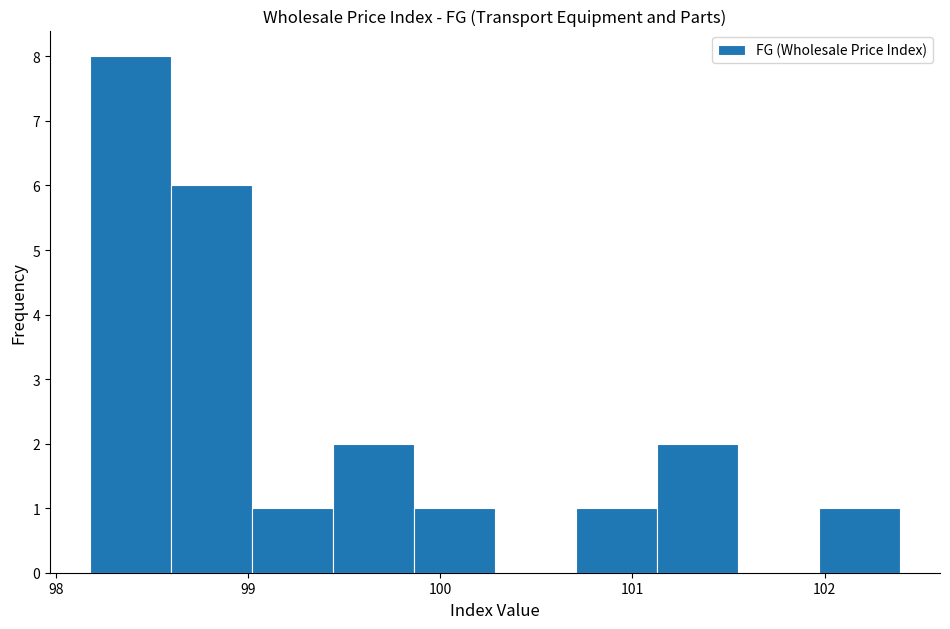

Reading left to right, transcribe this chart: for each bar, give the range it covers on the x-axis and its height. Neither the bar edges nor the heights are printed on the chart, so give them approximately, as read against the axes.

98.2 to 98.6: 8
98.6 to 99.0: 6
99.0 to 99.4: 1
99.4 to 99.9: 2
99.9 to 100.3: 1
100.3 to 100.7: 0
100.7 to 101.1: 1
101.1 to 101.5: 2
101.5 to 102.0: 0
102.0 to 102.4: 1